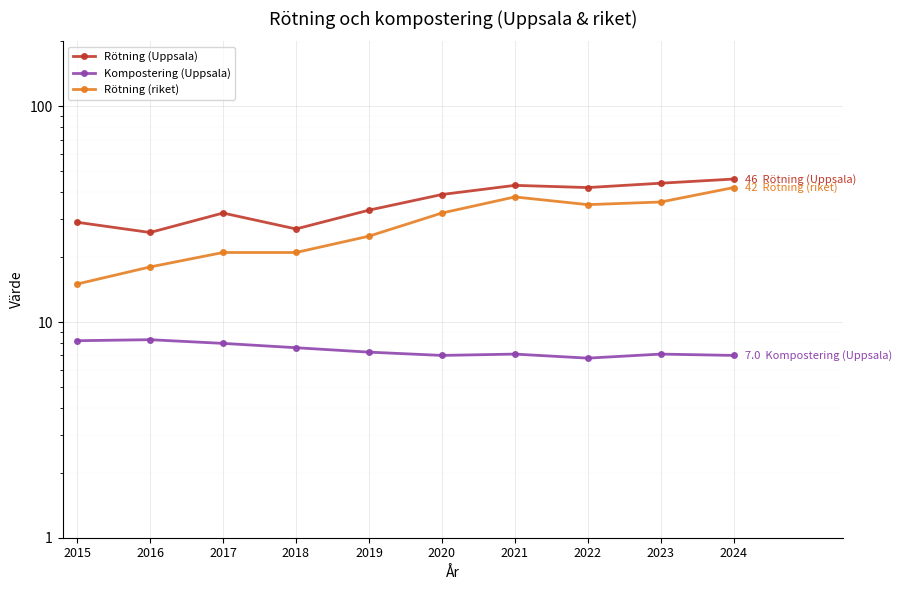

Is it true that Rötning (Uppsala) equals 66.3 at 2021?

False